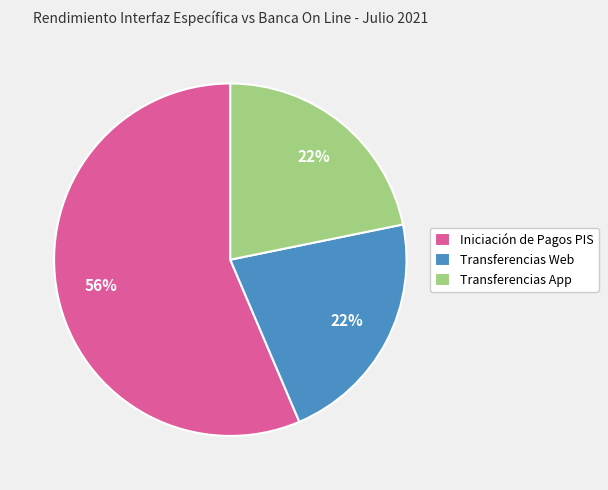

What is the ratio of the value at Transferencias Web to the value at Iniciación de Pagos PIS?

0.4